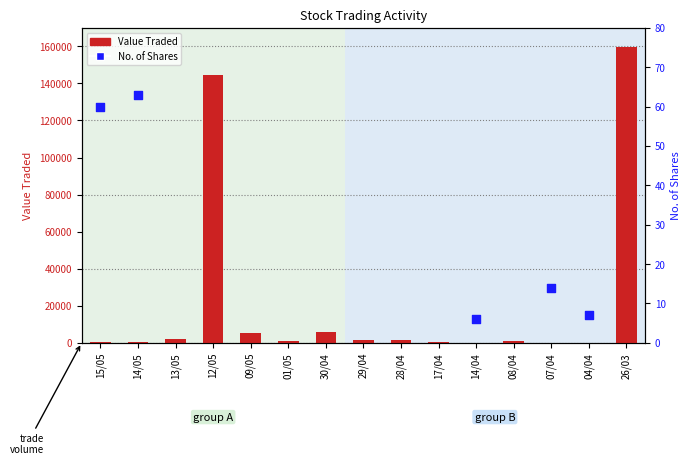

Which series contains the highest Y value?

Value Traded